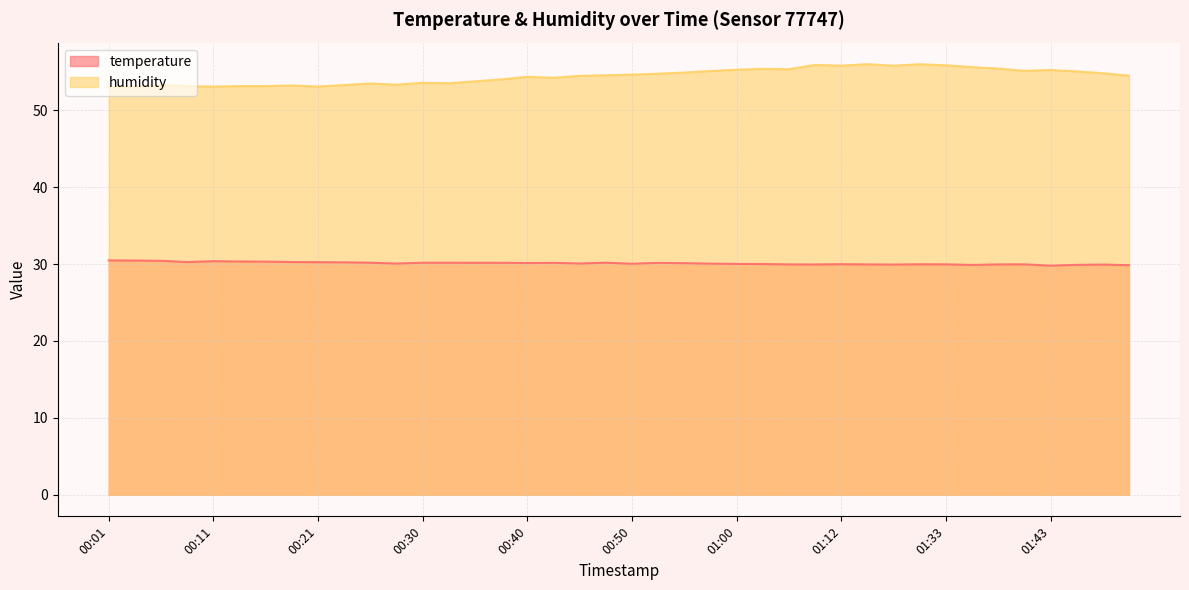

What are all the series names shown in the legend?

temperature, humidity